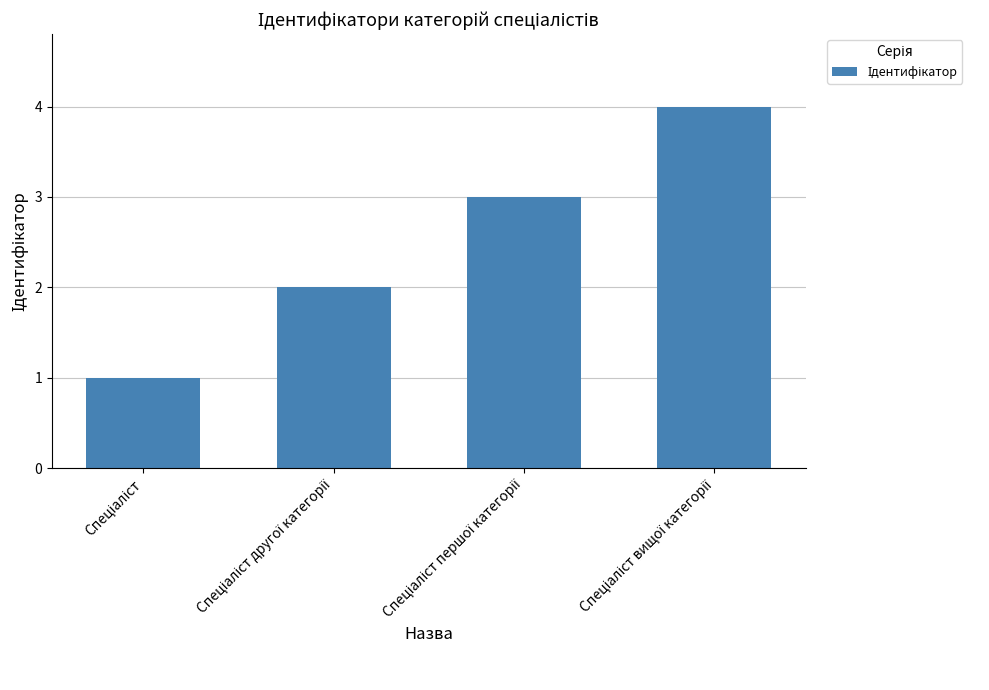

What is the sum of all values?

10